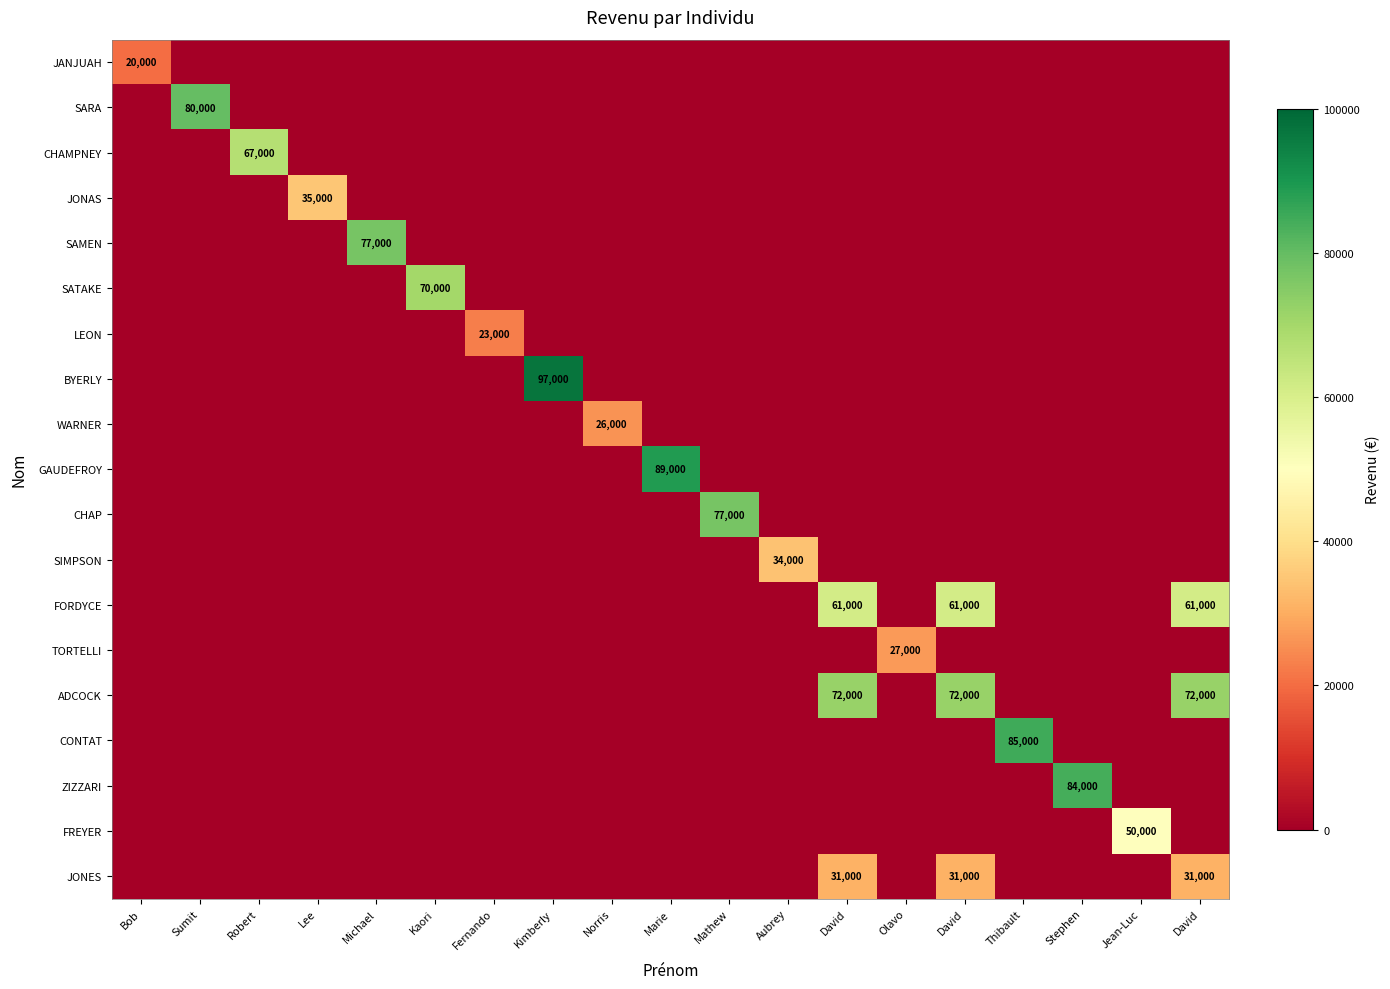

Is it true that SAMEN equals 27982 at Michael?

False